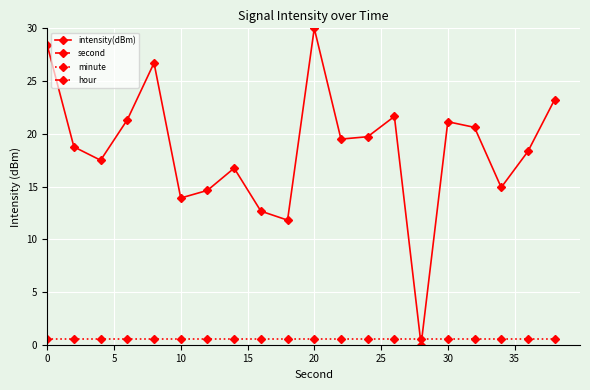

Which series ends up on top after the final intersection of intensity(dBm) and minute?

intensity(dBm)